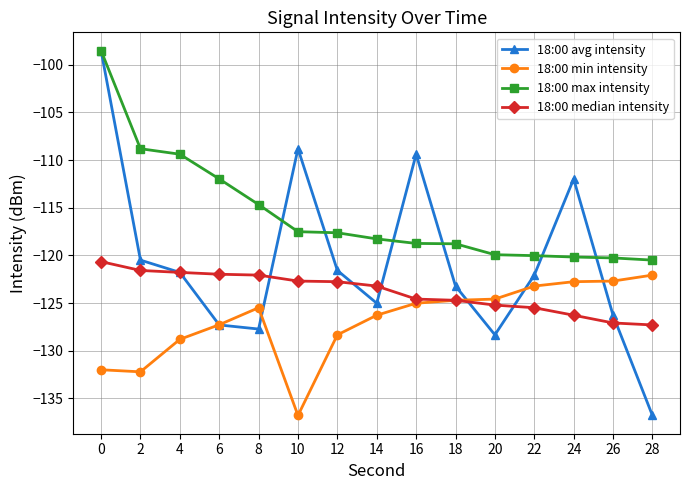

The value of 18:00 max intensity at 26 is -120.3. True or false?

True